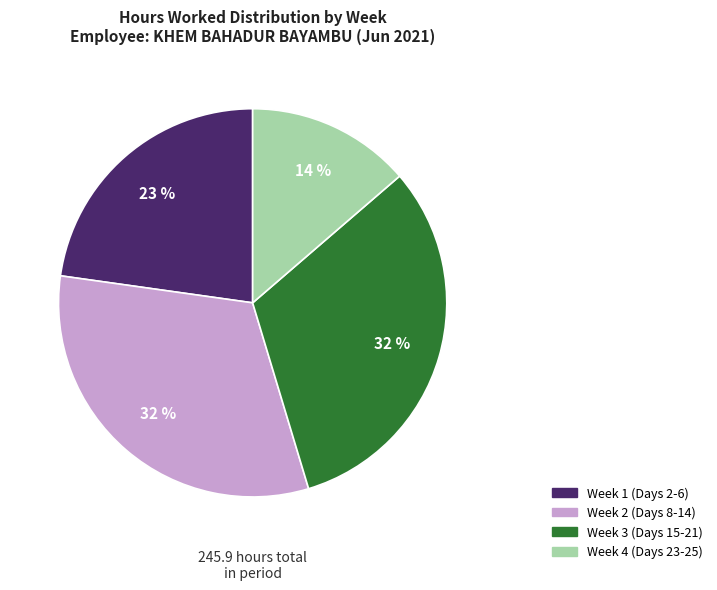

How many slices are in this pie chart?

4